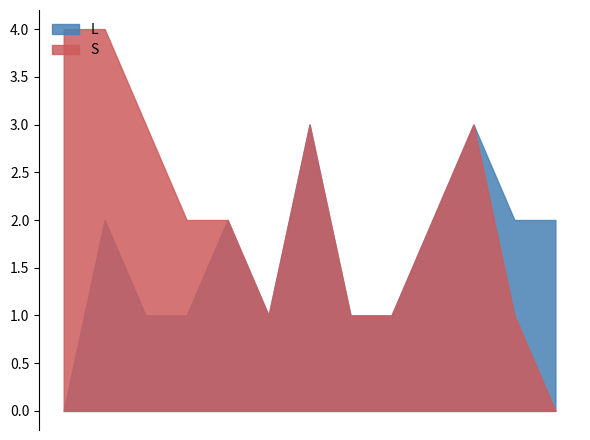

Where is S nearest to the value 2?

4